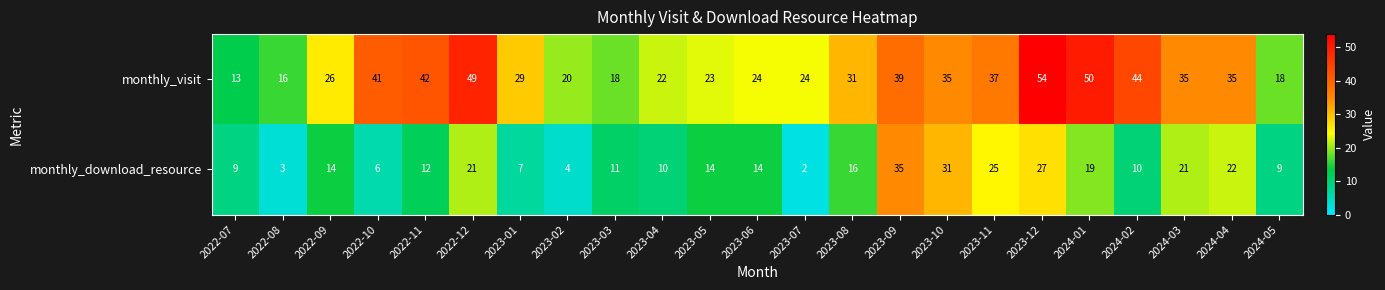

Rank the series at 2022-09 from lowest to highest value.

monthly_download_resource, monthly_visit